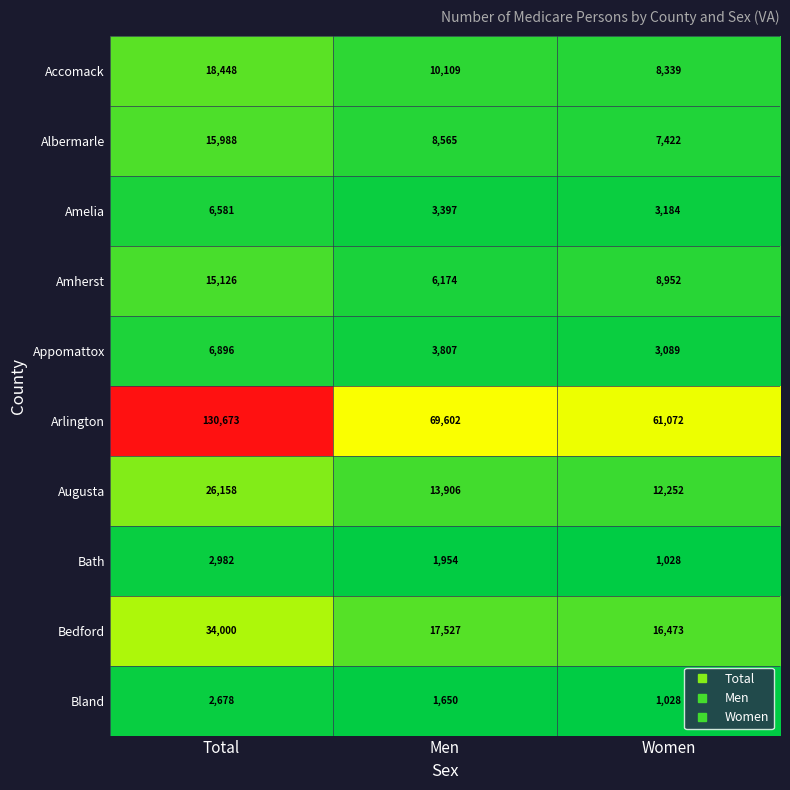

What is the total value across all series at Total?

259530